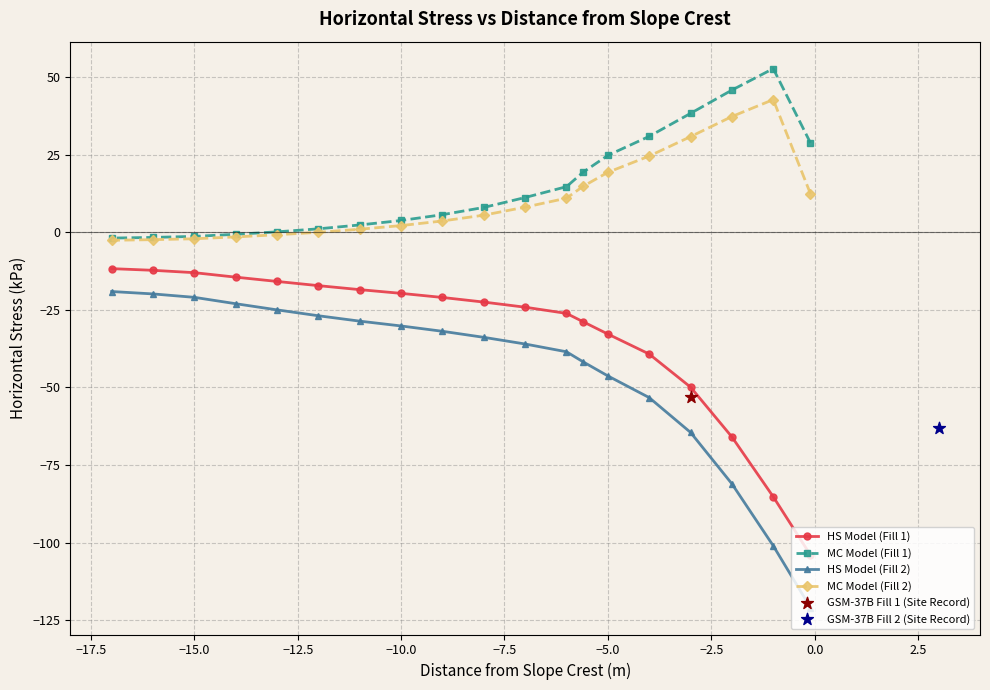

Which series has the widest spread of Y values?

HS Model (Fill 2)